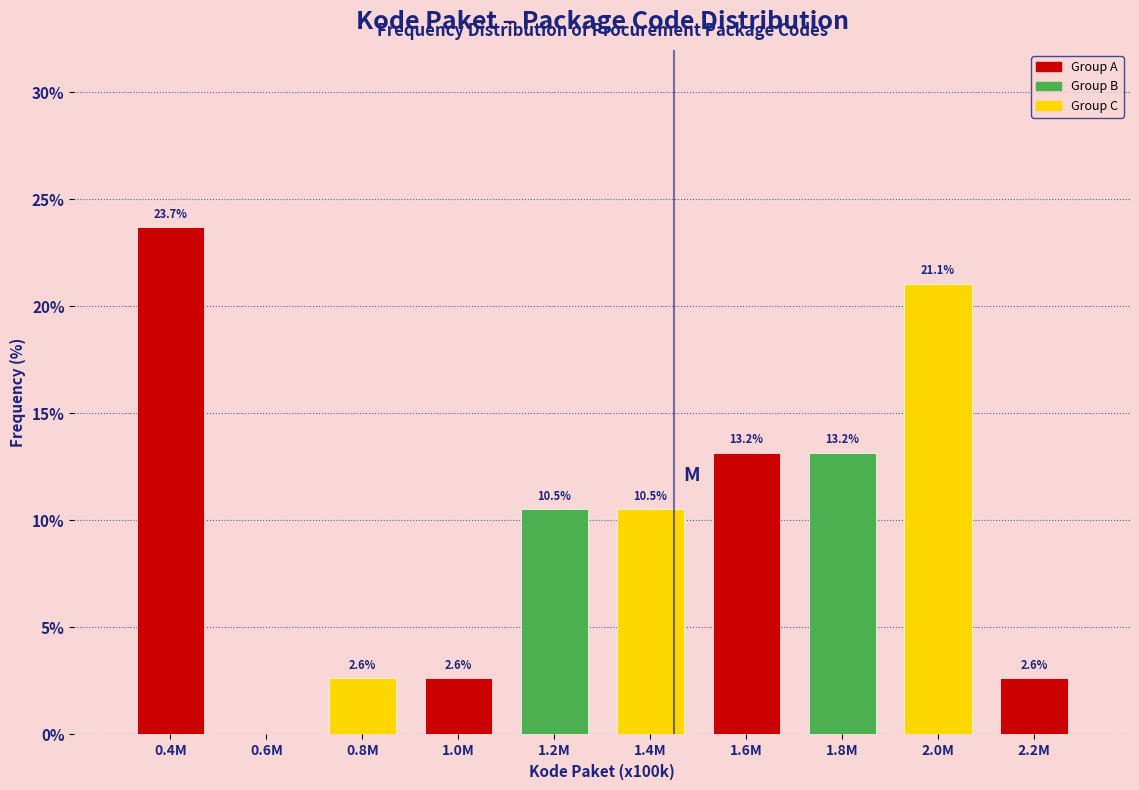

Reading right to left, transcribe all the data shown in this chart.

2.2M=2.6	2.0M=21.1	1.8M=13.2	1.6M=13.2	1.4M=10.5	1.2M=10.5	1.0M=2.6	0.8M=2.6	0.6M=0.0	0.4M=23.7